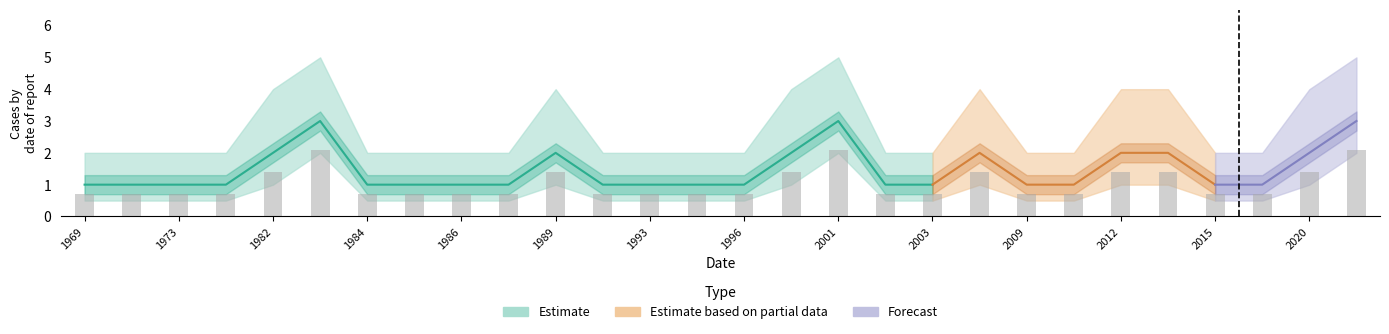

Reading left to right, extract all data points from this chart.

count: 1.0	1.0	1.0	1.0	2.0	3.0	1.0	1.0	1.0	1.0	2.0	1.0	1.0	1.0	1.0	2.0	3.0	1.0	1.0	2.0	1.0	1.0	2.0	2.0	1.0	1.0	2.0	3.0
count_lower: 0.5	0.5	0.5	0.5	1.0	2.0	0.5	0.5	0.5	0.5	1.0	0.5	0.5	0.5	0.5	1.0	2.0	0.5	0.5	1.0	0.5	0.5	1.0	1.0	0.5	0.5	1.0	2.0
count_upper: 2.0	2.0	2.0	2.0	4.0	5.0	2.0	2.0	2.0	2.0	4.0	2.0	2.0	2.0	2.0	4.0	5.0	2.0	2.0	4.0	2.0	2.0	4.0	4.0	2.0	2.0	4.0	5.0
geo_score_mean: 0.0	0.0	0.0	0.3	0.0	0.6	0.0	0.0	0.0	0.9	0.0	0.0	0.0	0.5	0.0	0.0	0.0	0.0	0.9	0.0	0.9	0.8	0.9	0.8	0.9	0.8	0.0	0.9
geo_score_lower: 0.0	0.0	0.0	0.1	0.0	0.3	0.0	0.0	0.0	0.5	0.0	0.0	0.0	0.2	0.0	0.0	0.0	0.0	0.5	0.0	0.5	0.4	0.6	0.4	0.5	0.4	0.0	0.4
geo_score_upper: 0.3	0.3	0.3	0.6	0.3	0.9	0.3	0.3	0.3	1.0	0.3	0.3	0.3	0.9	0.3	0.3	0.3	0.3	1.0	0.3	1.0	1.0	1.0	1.0	1.0	1.0	0.3	1.0